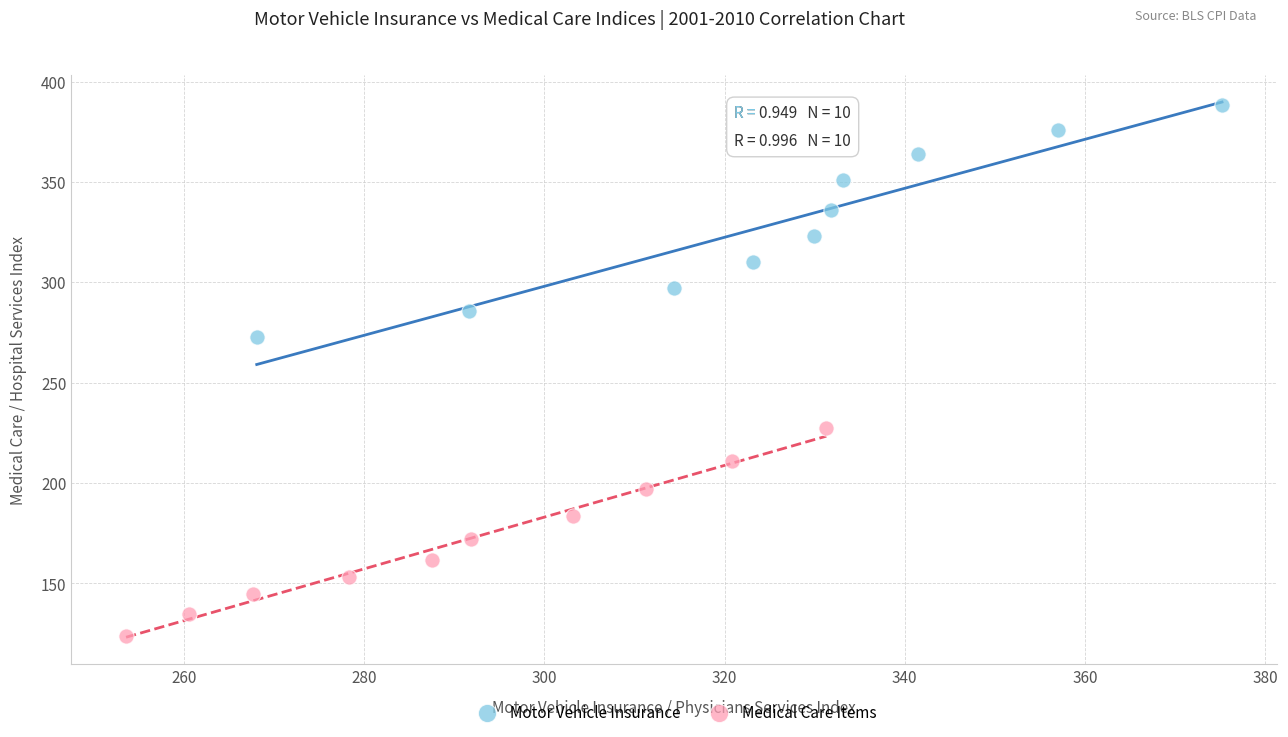

What are all the series names shown in the legend?

Motor Vehicle Insurance, Medical Care Items